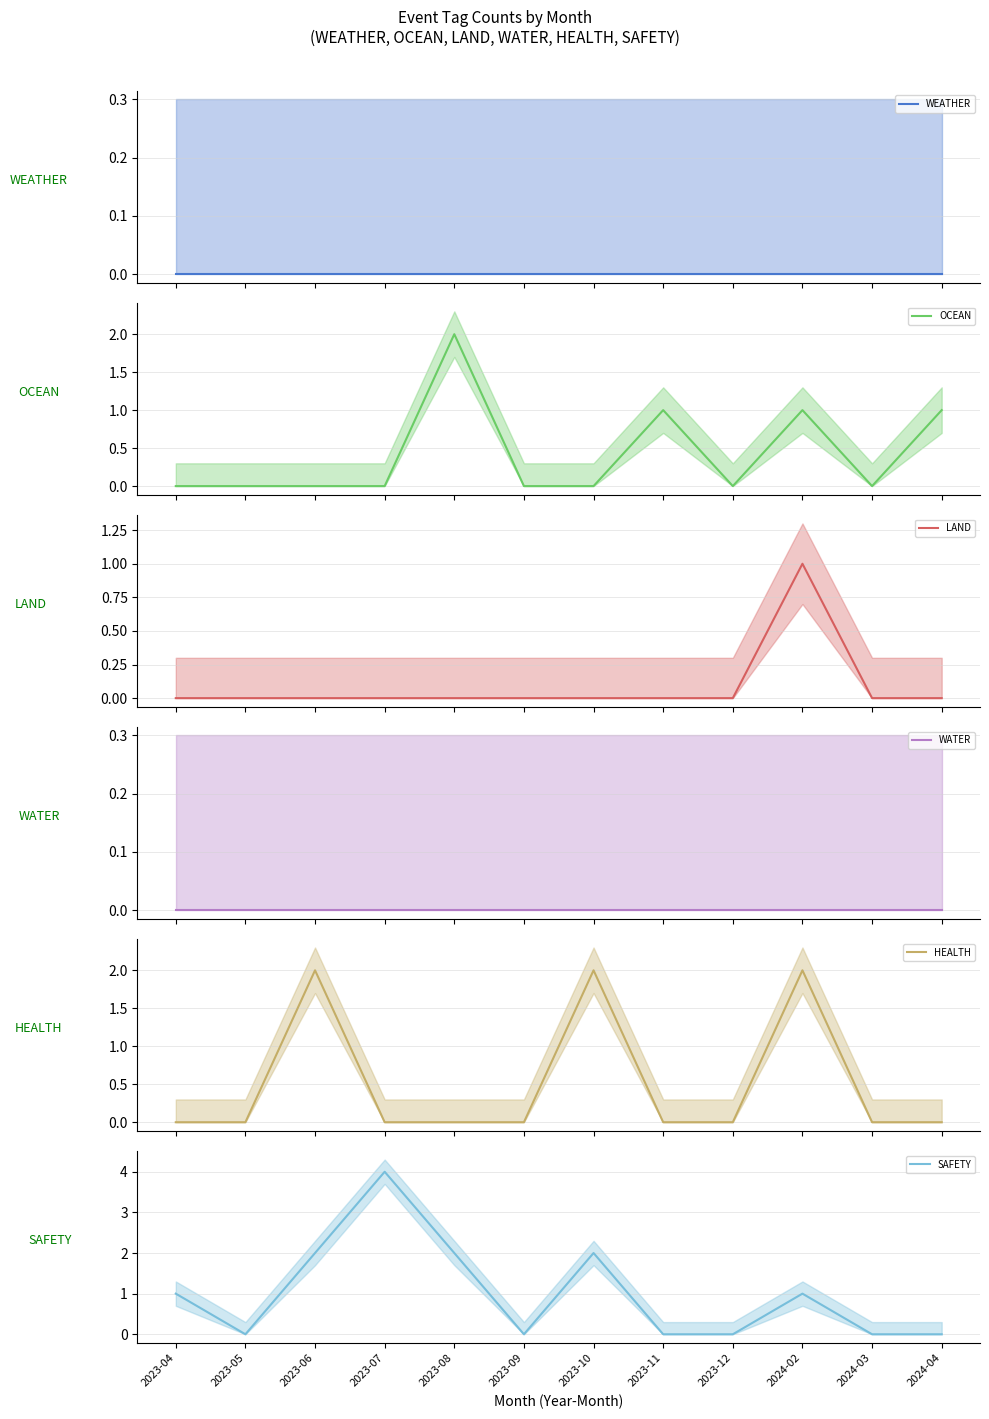

Reading left to right, list all the values displayed in this chart.

WEATHER: 2023-04=0	2023-05=0	2023-06=0	2023-07=0	2023-08=0	2023-09=0	2023-10=0	2023-11=0	2023-12=0	2024-02=0	2024-03=0	2024-04=0
OCEAN: 2023-04=0	2023-05=0	2023-06=0	2023-07=0	2023-08=2	2023-09=0	2023-10=0	2023-11=1	2023-12=0	2024-02=1	2024-03=0	2024-04=1
LAND: 2023-04=0	2023-05=0	2023-06=0	2023-07=0	2023-08=0	2023-09=0	2023-10=0	2023-11=0	2023-12=0	2024-02=1	2024-03=0	2024-04=0
WATER: 2023-04=0	2023-05=0	2023-06=0	2023-07=0	2023-08=0	2023-09=0	2023-10=0	2023-11=0	2023-12=0	2024-02=0	2024-03=0	2024-04=0
HEALTH: 2023-04=0	2023-05=0	2023-06=2	2023-07=0	2023-08=0	2023-09=0	2023-10=2	2023-11=0	2023-12=0	2024-02=2	2024-03=0	2024-04=0
SAFETY: 2023-04=1	2023-05=0	2023-06=2	2023-07=4	2023-08=2	2023-09=0	2023-10=2	2023-11=0	2023-12=0	2024-02=1	2024-03=0	2024-04=0